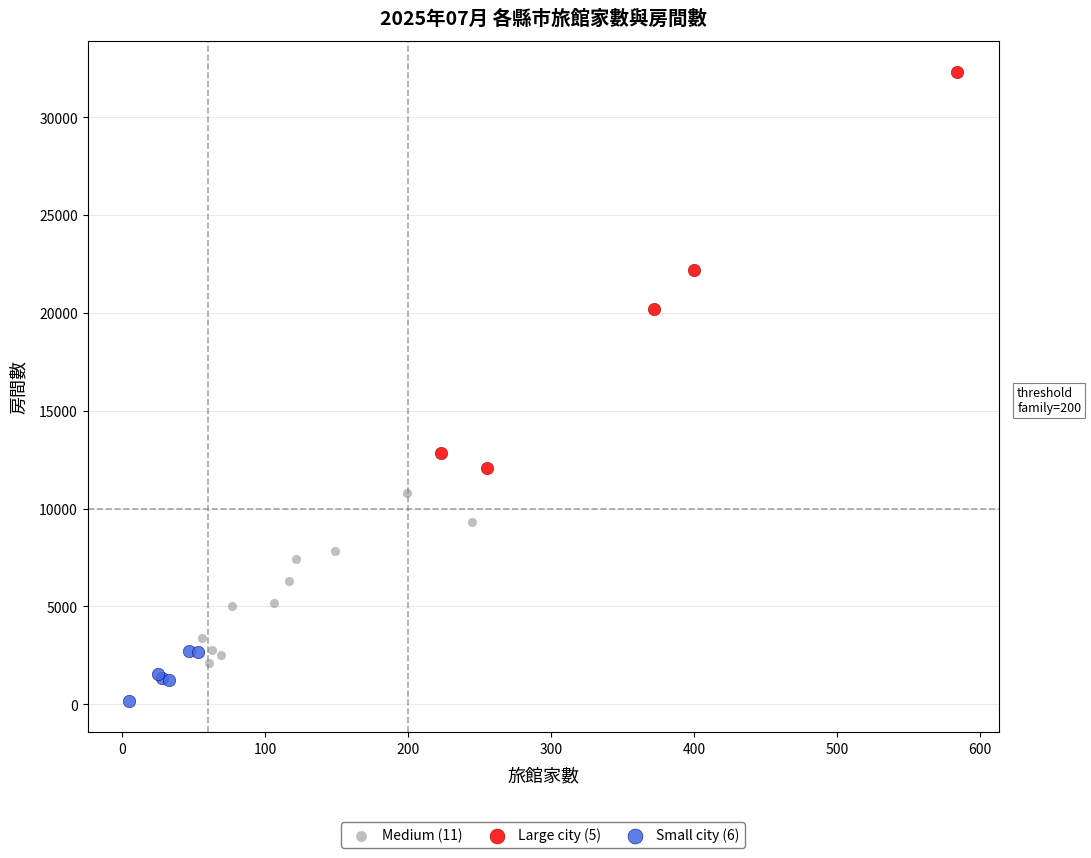

Which series reaches the maximum Y coordinate?

Large city (5)